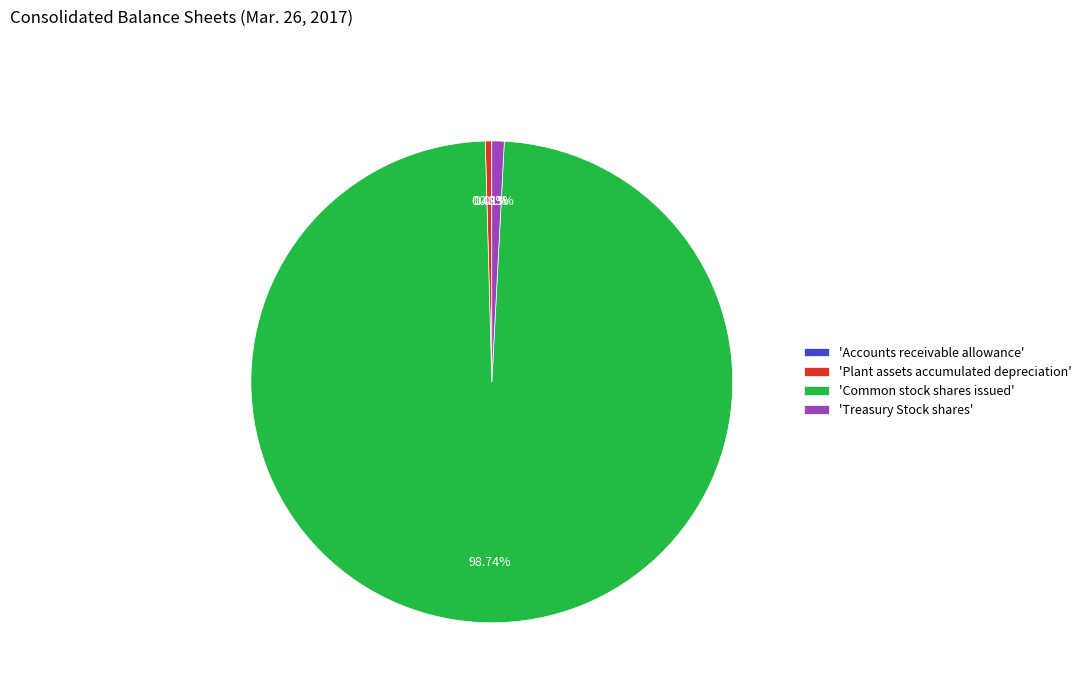

Which category has the biggest portion of the pie?

'Common stock shares issued'